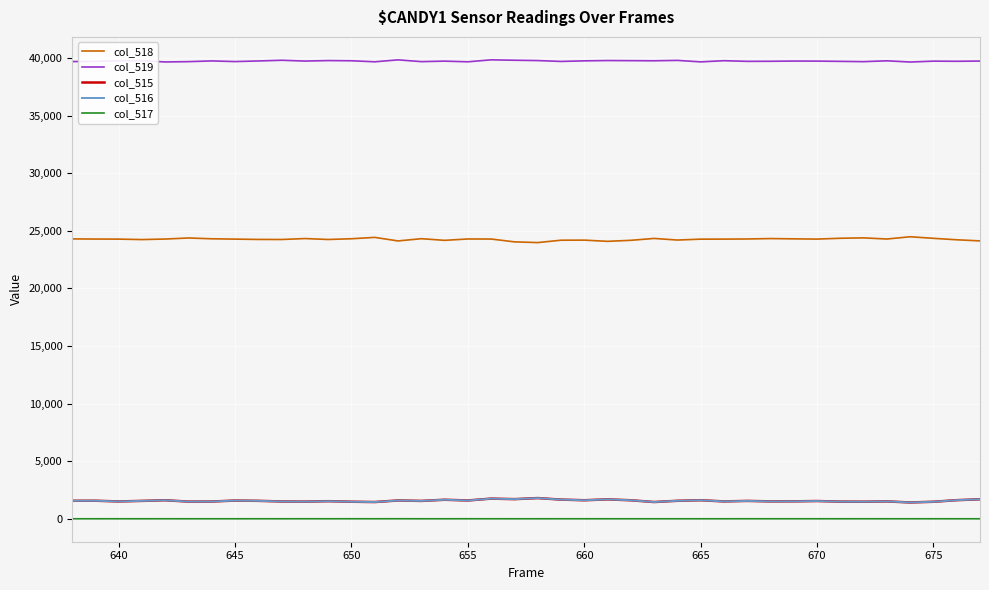

Does the chart display data point markers on the line(s)?

No